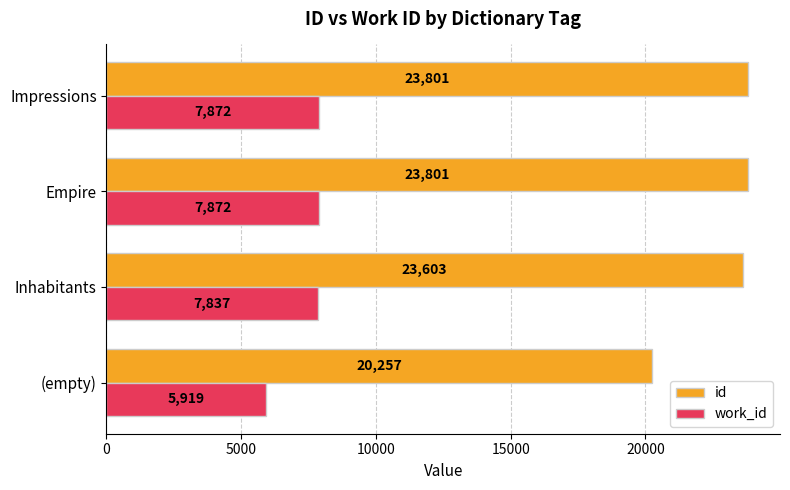

The id series shows 23801 at Impressions. True or false?

True